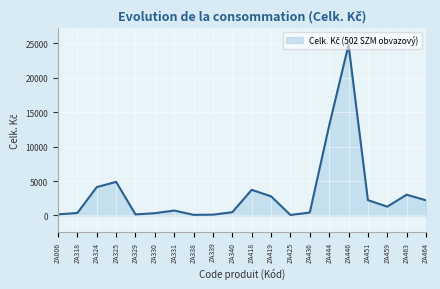

How many lines are shown in the chart?

1